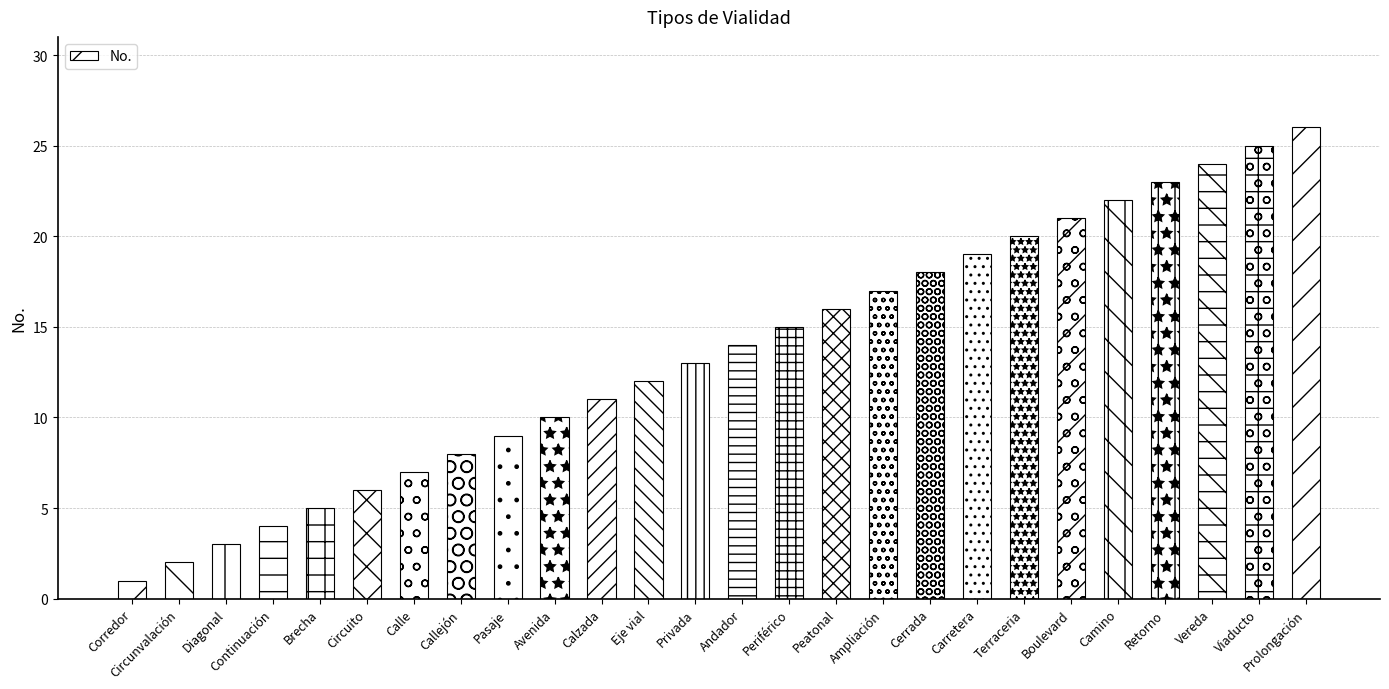

Reading right to left, extract all data points from this chart.

Prolongación=26	Viaducto=25	Vereda=24	Retorno=23	Camino=22	Boulevard=21	Terraceria=20	Carretera=19	Cerrada=18	Ampliación=17	Peatonal=16	Periférico=15	Andador=14	Privada=13	Eje vial=12	Calzada=11	Avenida=10	Pasaje=9	Callejón=8	Calle=7	Circuito=6	Brecha=5	Continuación=4	Diagonal=3	Circunvalación=2	Corredor=1